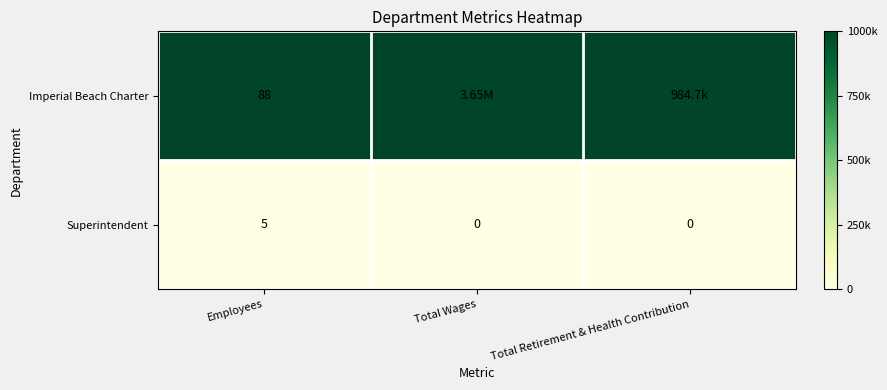

Is the value of Imperial Beach Charter at Employees greater than the value of Superintendent at Total Wages?

Yes